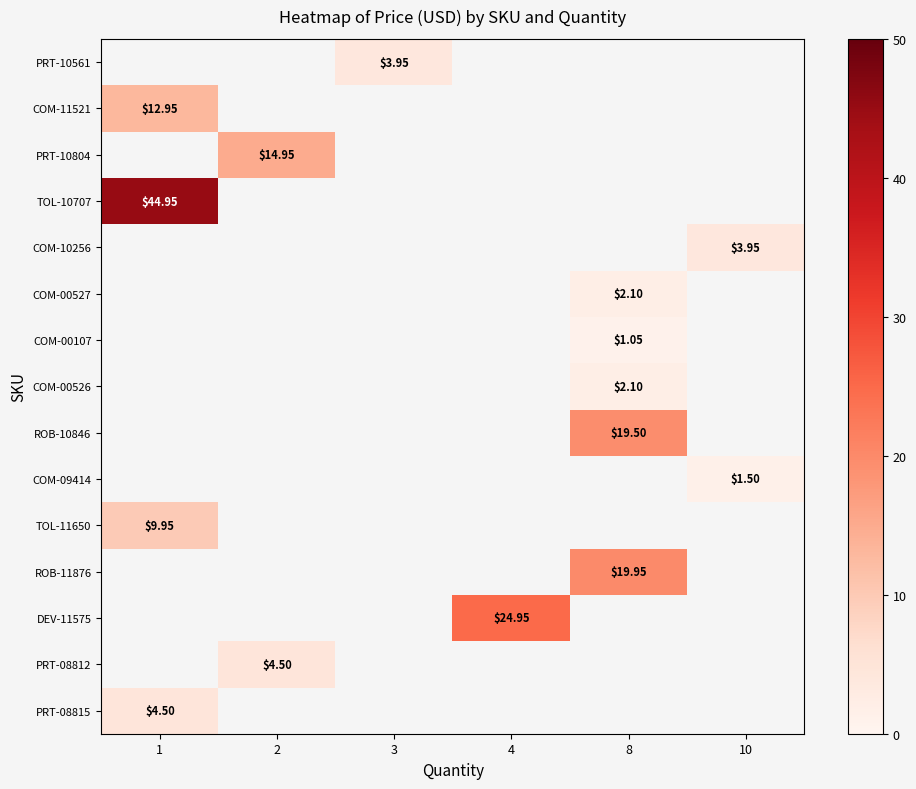

Which label corresponds to the largest value in the chart?

1